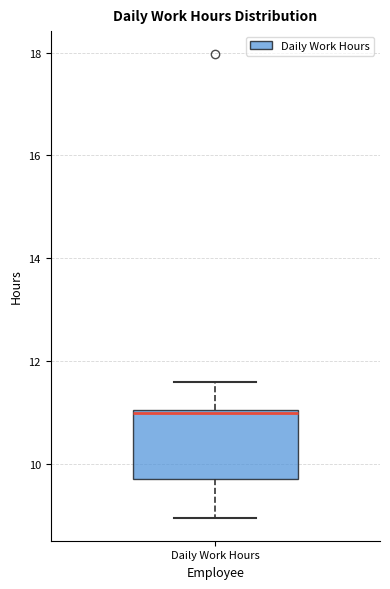

Where does the upper whisker of the box for Daily Work Hours end on the y-axis? The values are not printed on the chart, so give them approximately, as read against the axis.

11.6